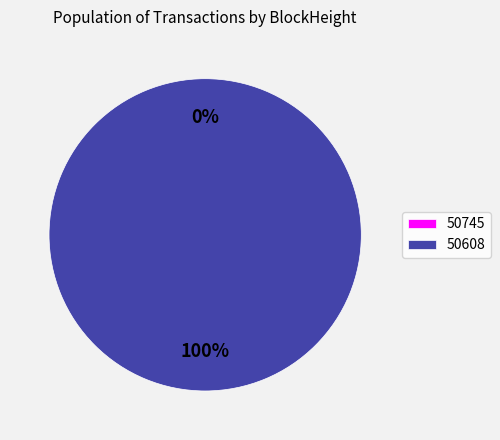

Is it true that 50745 is 14% of the pie?

False